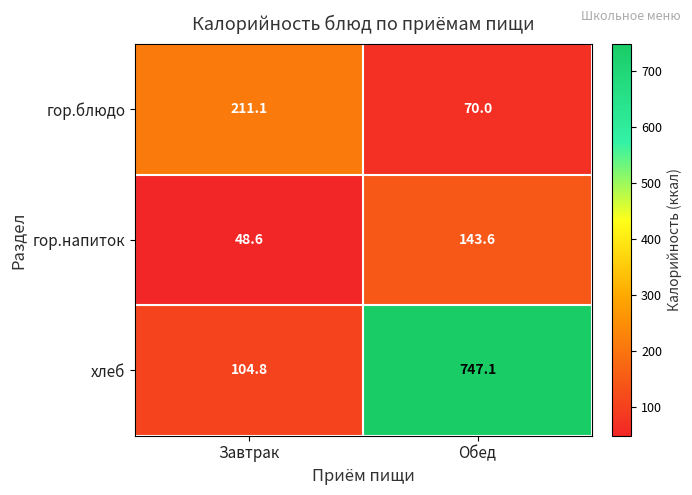

What is the difference between the хлеб values at Завтрак and Обед?

642.3